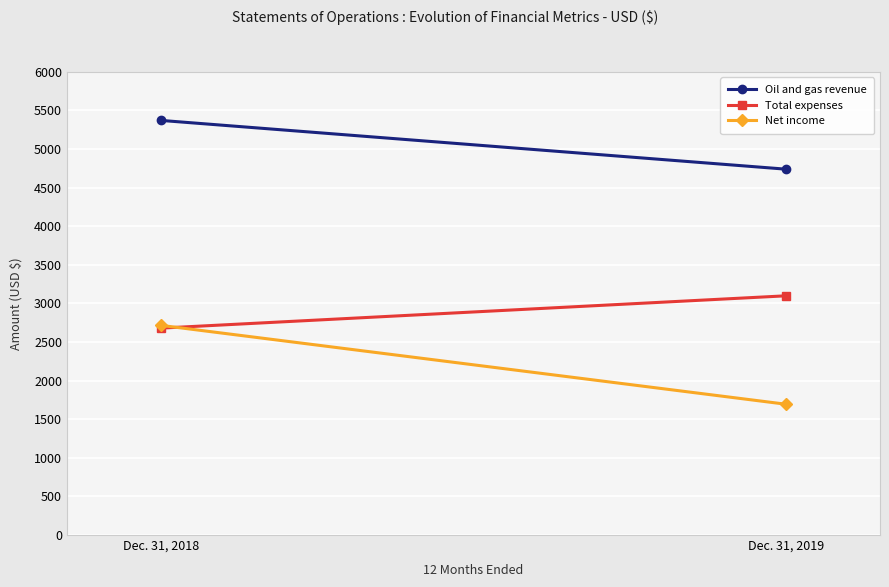

How many distinct data groups are displayed?

3